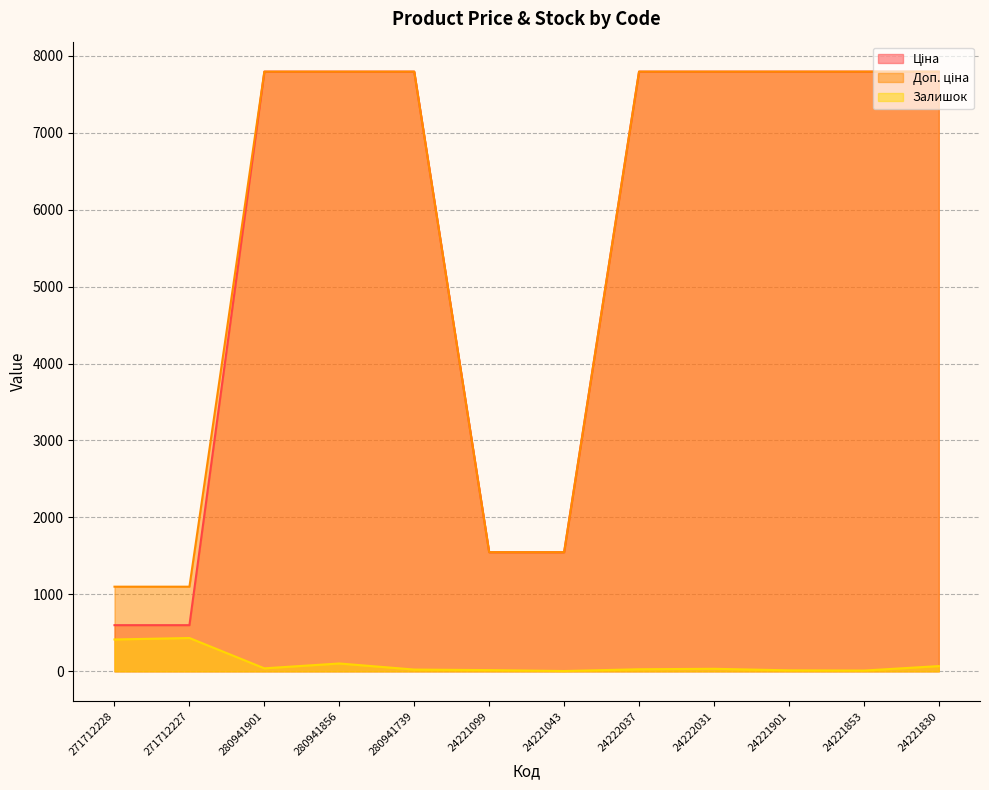

Is it true that Доп. ціна equals 1100.0 at 271712228?

True